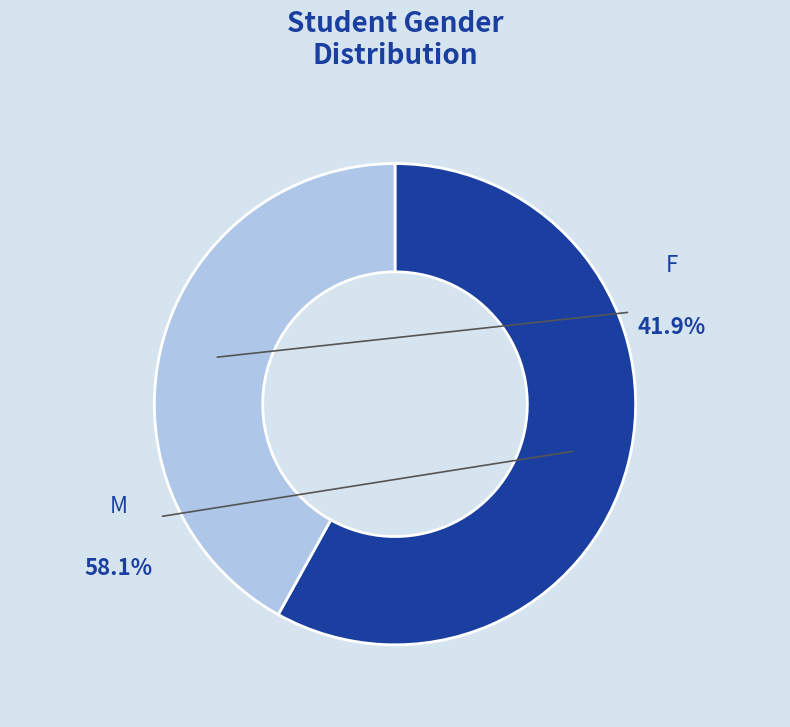

True or false: F accounts for 42% of the total.

True